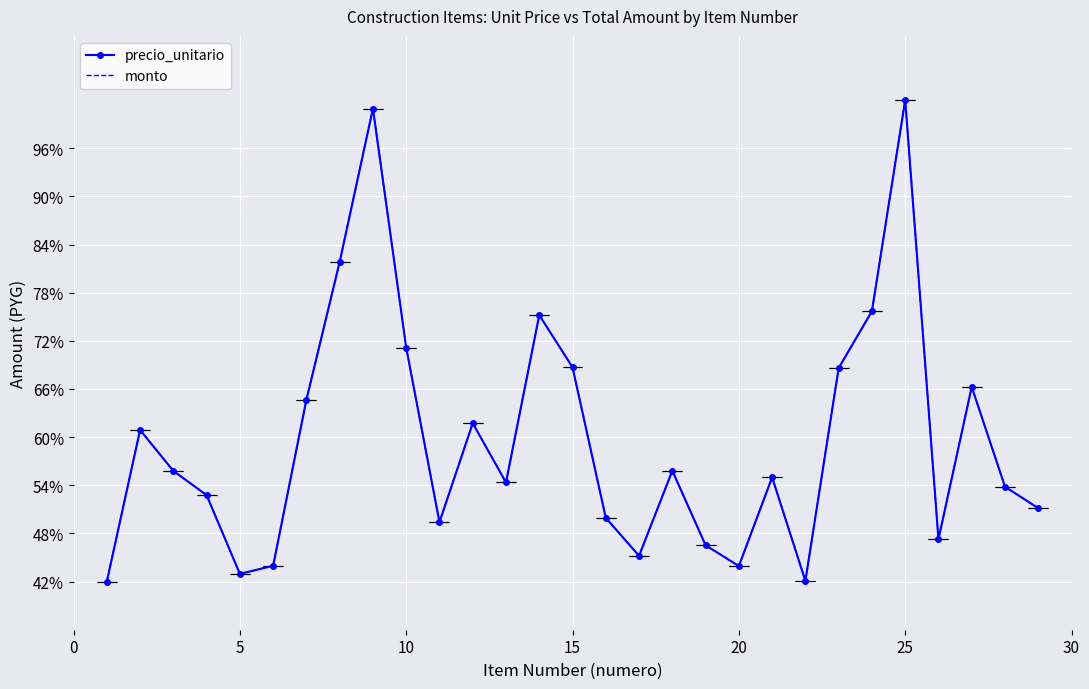

True or false: precio_unitario and monto cross at least once.

False